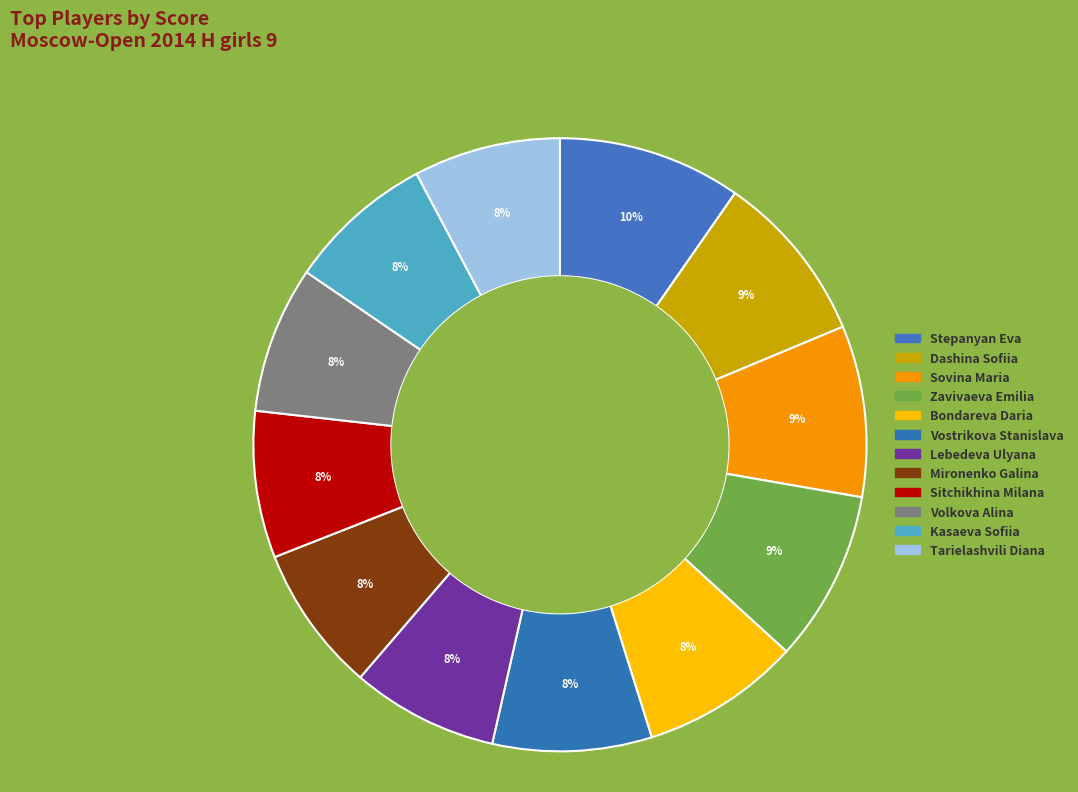

Do Dashina Sofiia and Vostrikova Stanislava together represent more than half of the pie?

No